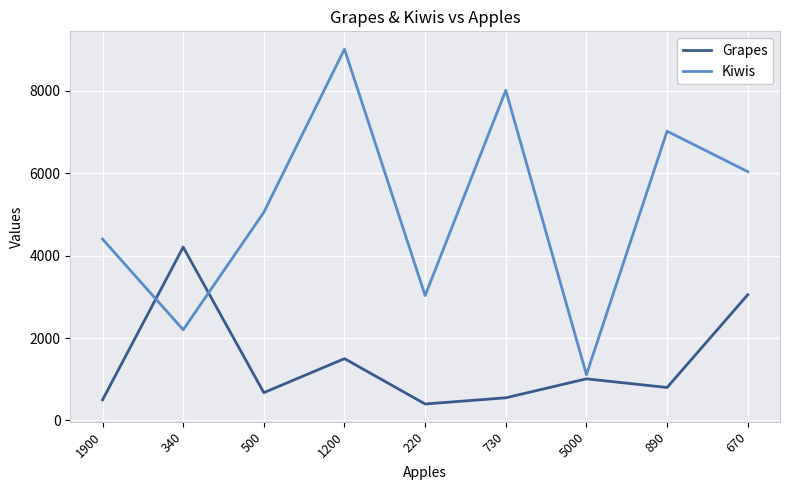

What is the minimum value for Grapes?

400